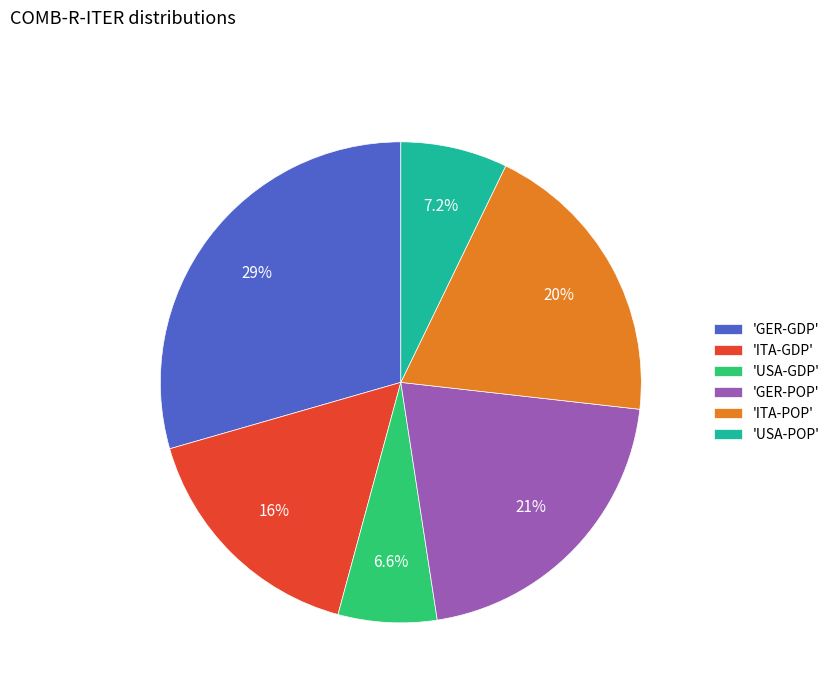

Is 'USA-GDP' the majority of the pie?

No